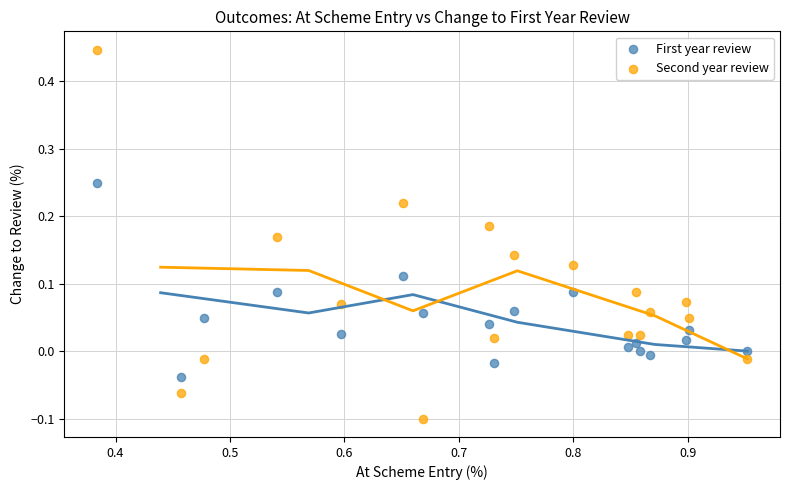

Across all data points, what is the range of Y values (max minus min)?

0.5